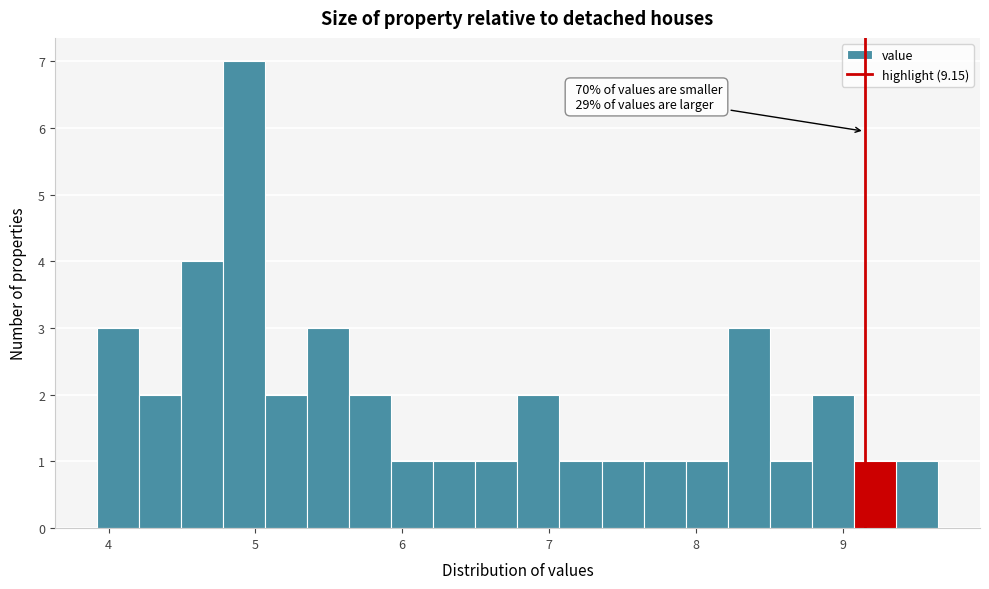

Around what value on the x-axis is the tallest bar? Give the approximate position of its centre, as read against the axis.

4.9